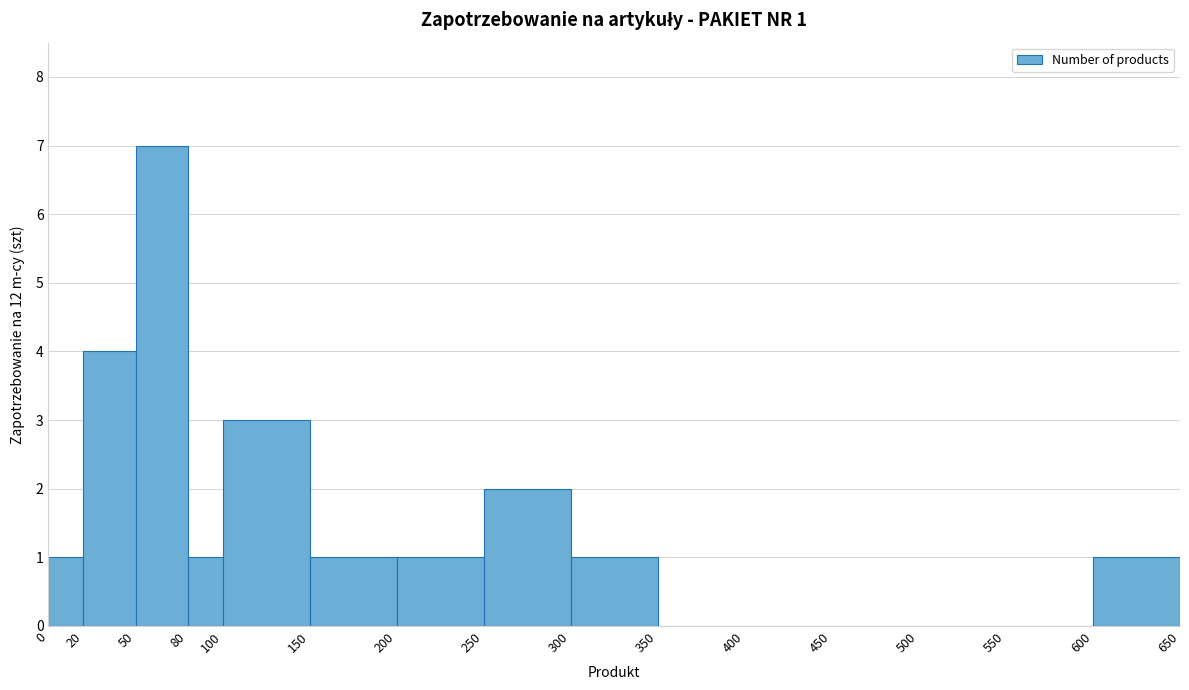

Over which range of the x-axis is the bar tallest?

50 to 80